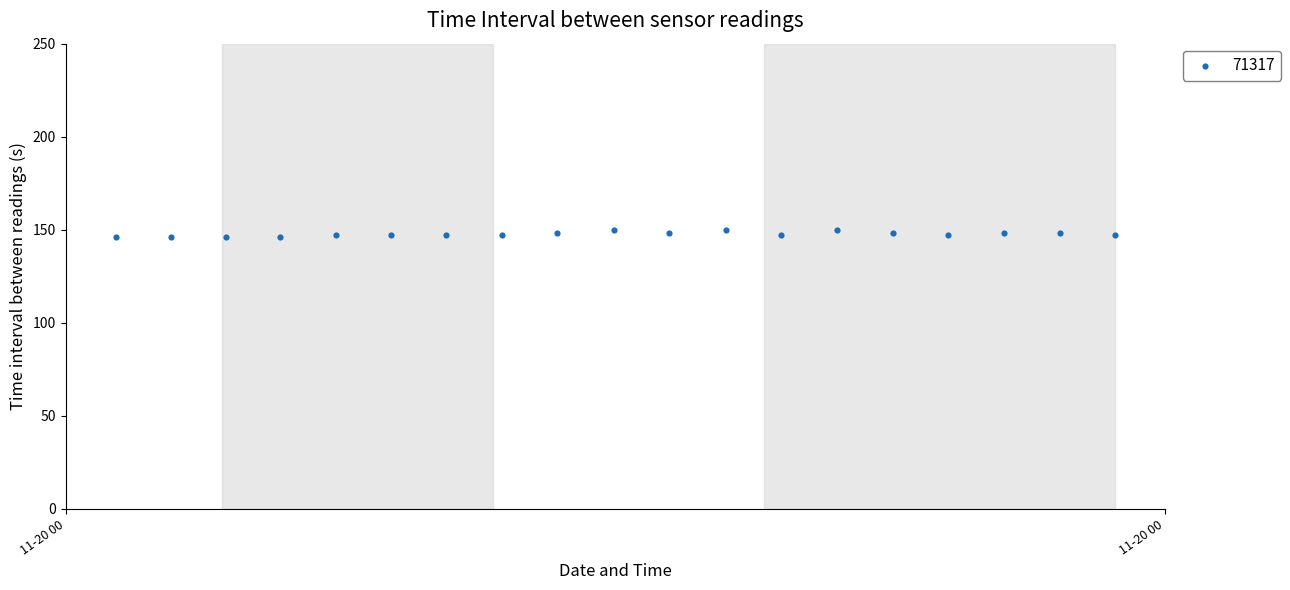

What is the range of Y values (max minus min)?

4